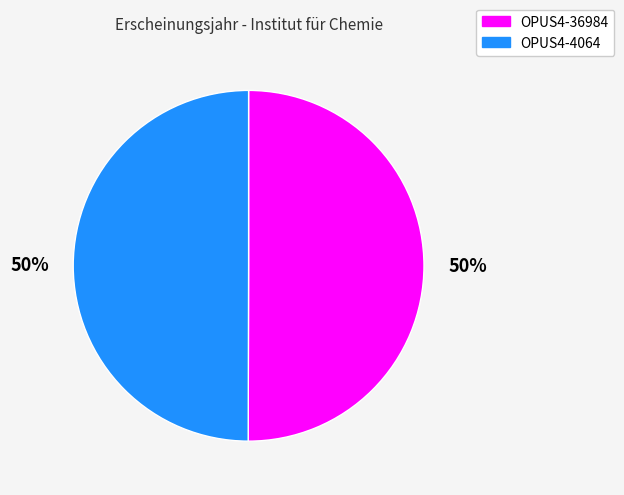

How many slices are in this pie chart?

2